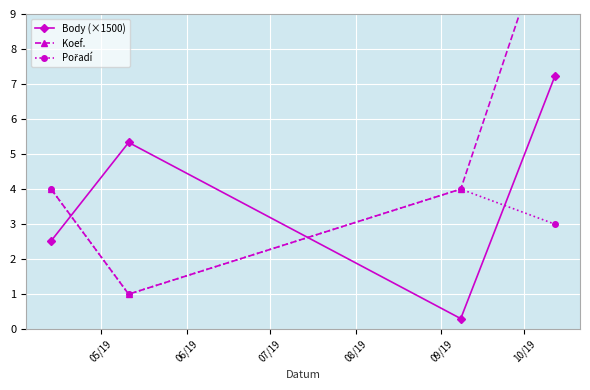

What is the value of the Body (×1500) point at the 4th from the left?

7.2